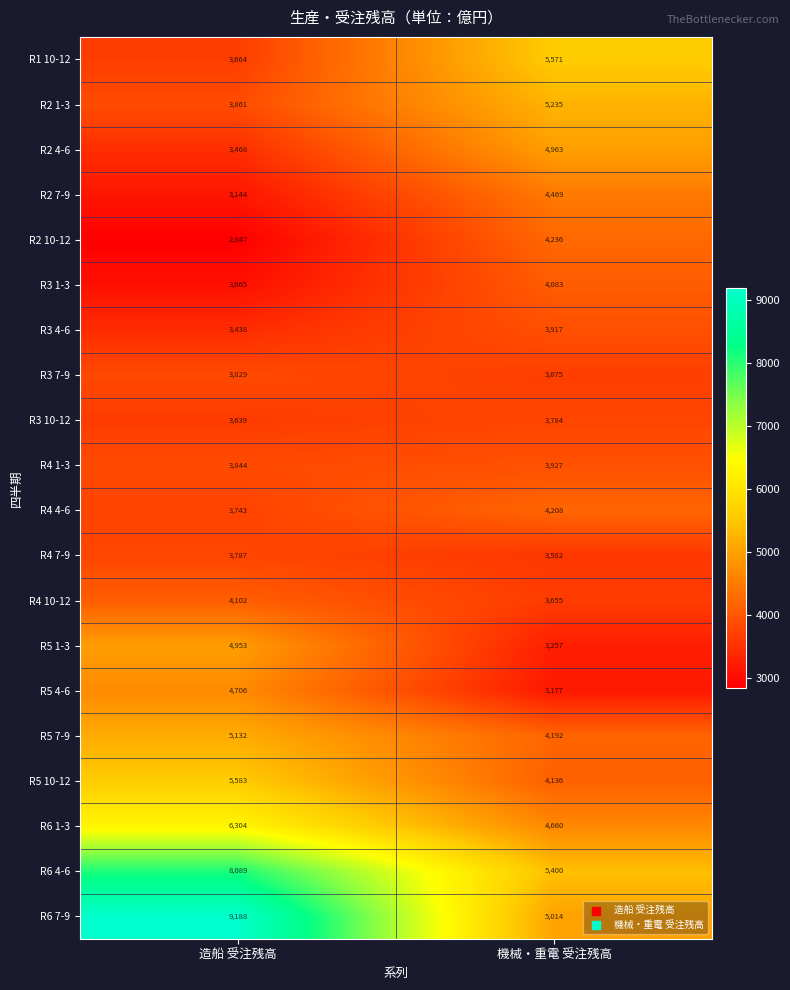

List the series in order of their peak value, highest first.

R6 7-9, R6 4-6, R6 1-3, R5 10-12, R1 10-12, R2 1-3, R5 7-9, R2 4-6, R5 1-3, R5 4-6, R2 7-9, R2 10-12, R4 4-6, R4 10-12, R3 1-3, R4 1-3, R3 4-6, R3 7-9, R4 7-9, R3 10-12